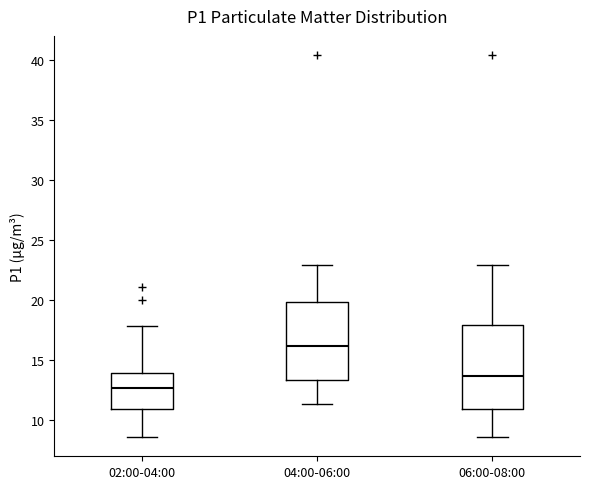

Where does the upper whisker of the box for 06:00-08:00 end on the y-axis? The values are not printed on the chart, so give them approximately, as read against the axis.

23.0